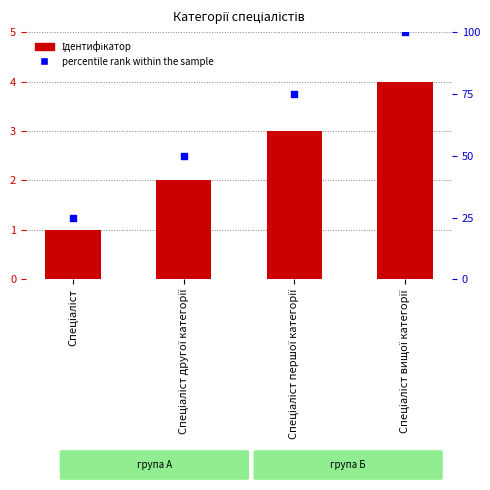

Which series has the largest total across all categories?

percentile rank within the sample